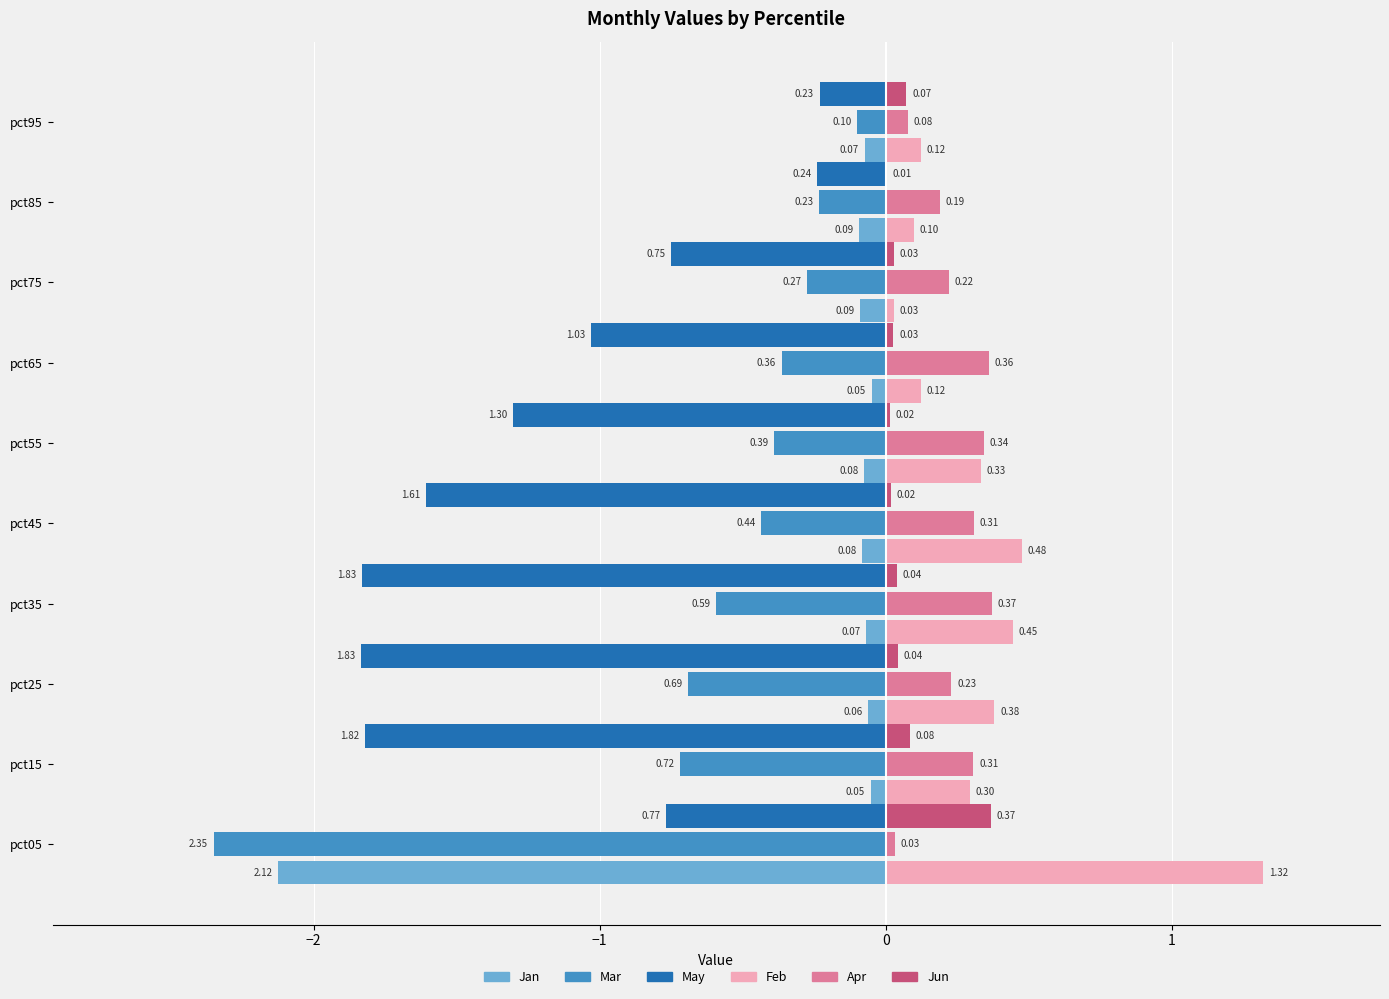

Which series changed the most between pct45 and pct95?

May